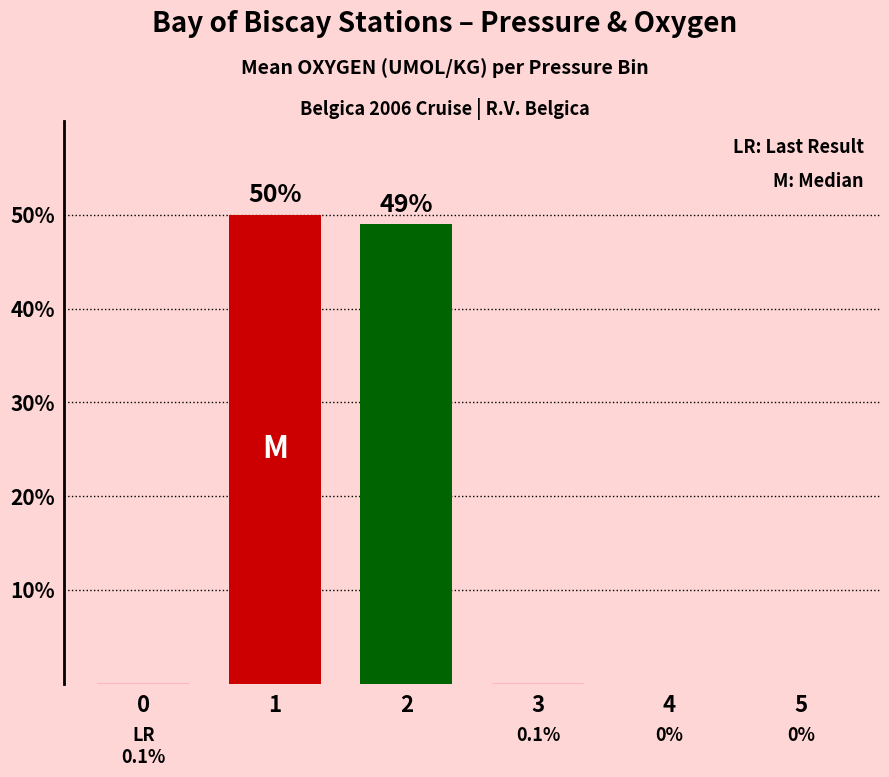

Reading right to left, extract all data points from this chart.

5=0.0	4=0.0	3=0.1	2=49.0	1=50.0	0=0.1